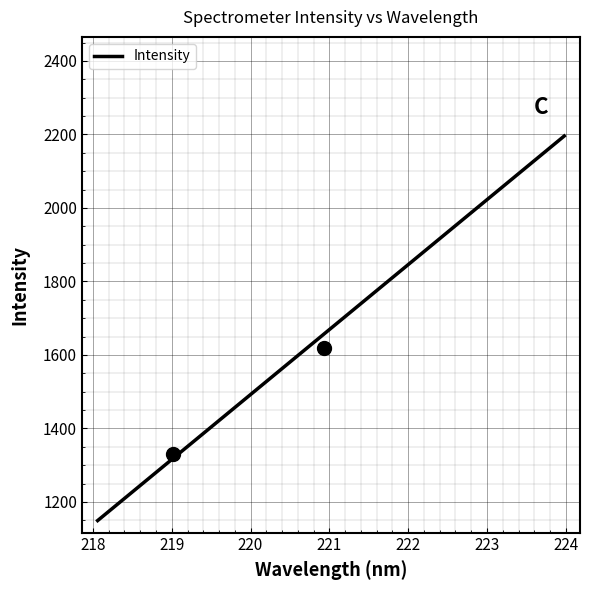

What is the maximum value shown in the chart?

2195.8